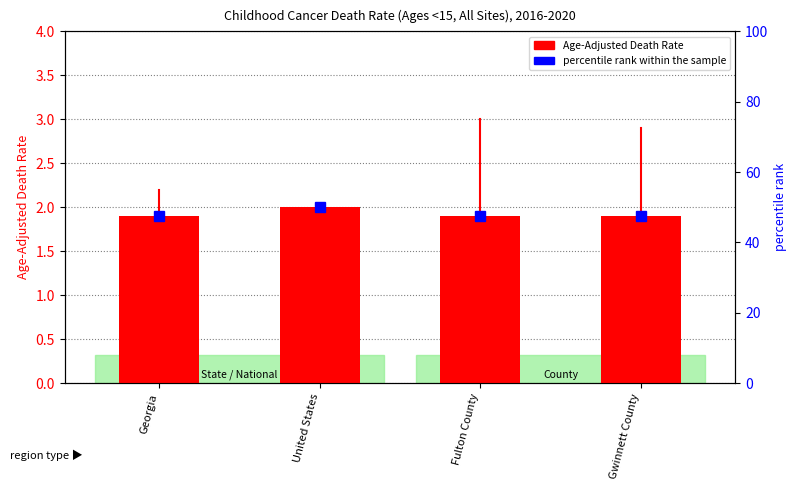

The percentile rank within the sample series shows 12.7 at United States. True or false?

False